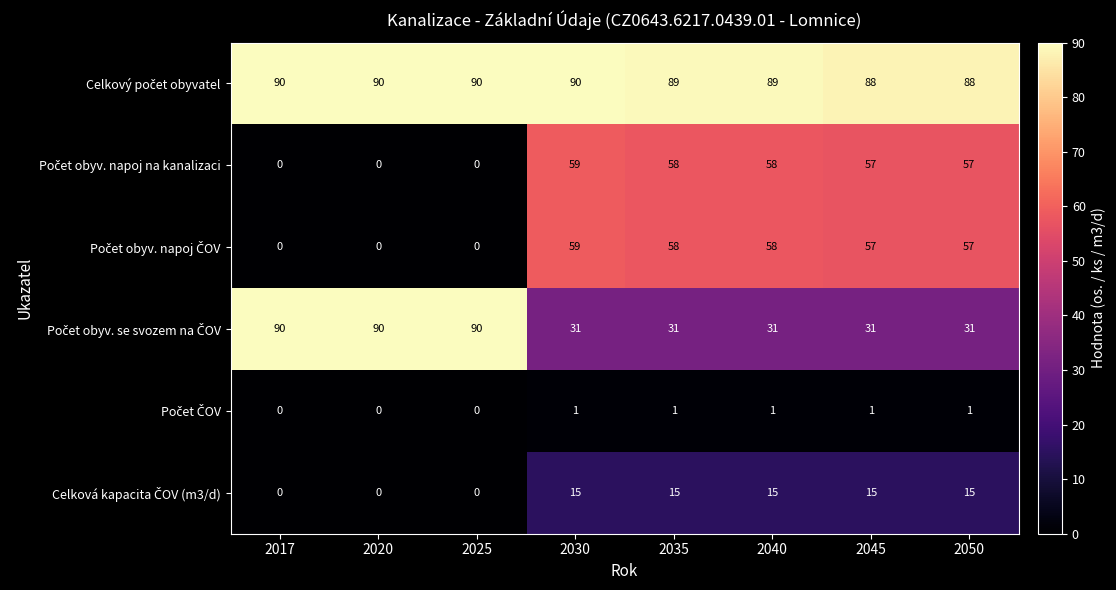

What is the difference between the highest and lowest values at 2035?

88